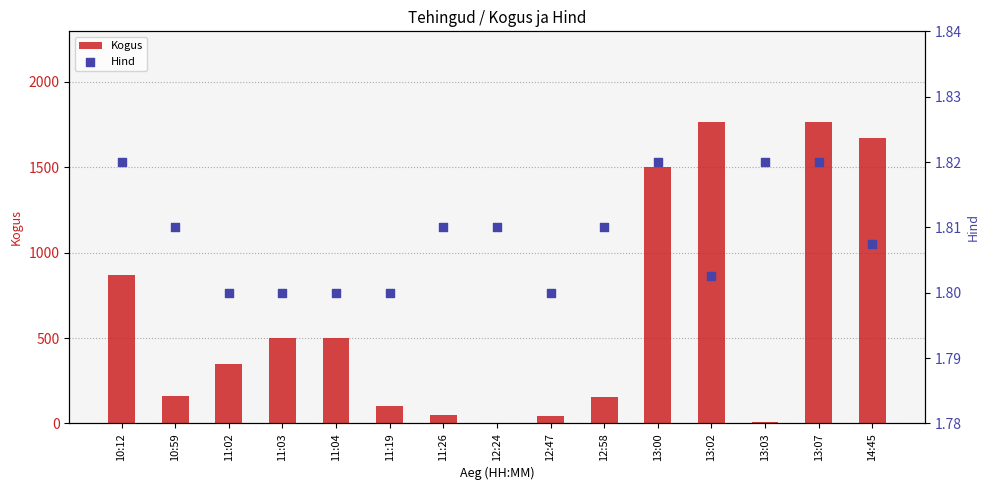

Is the value of Kogus at 11:04 greater than the value of Hind at 11:03?

Yes